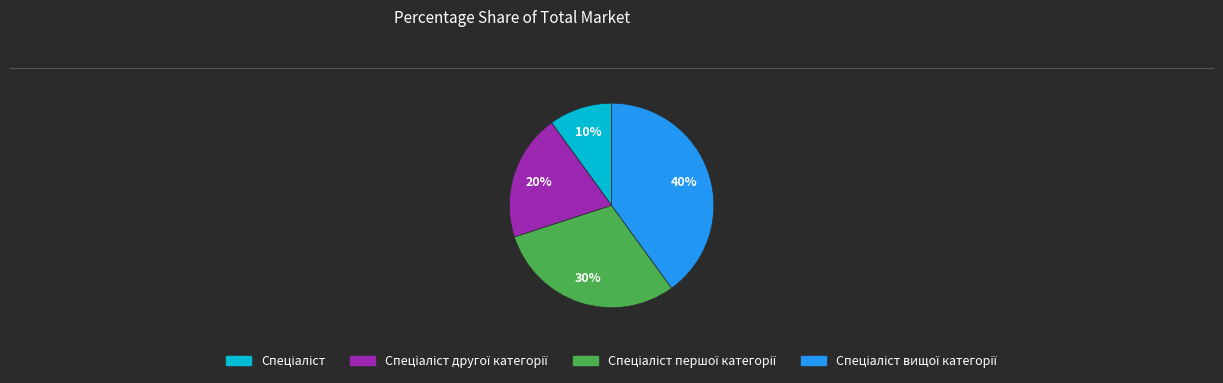

To the nearest percent, what is the average slice percentage?

25%